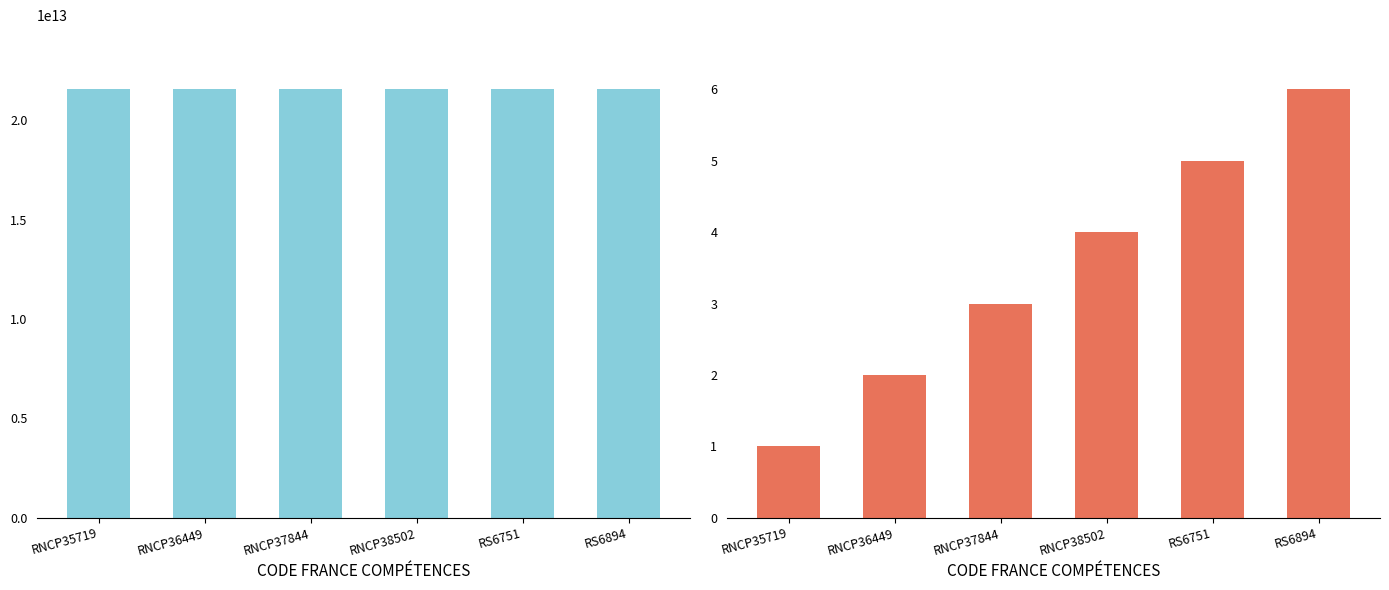

What is the label of the 2nd bar from the left?

RNCP36449